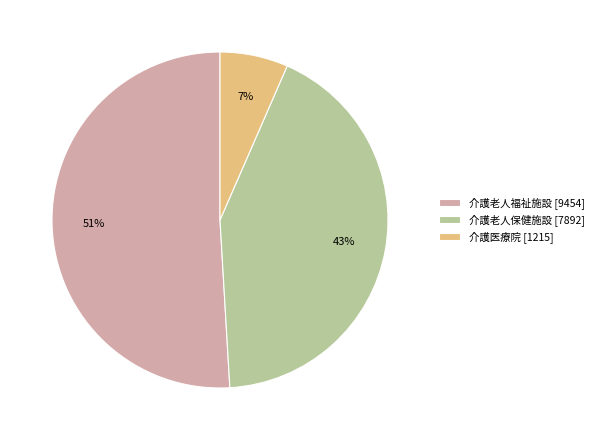

Which category has the smallest portion of the pie?

介護医療院 [1215]